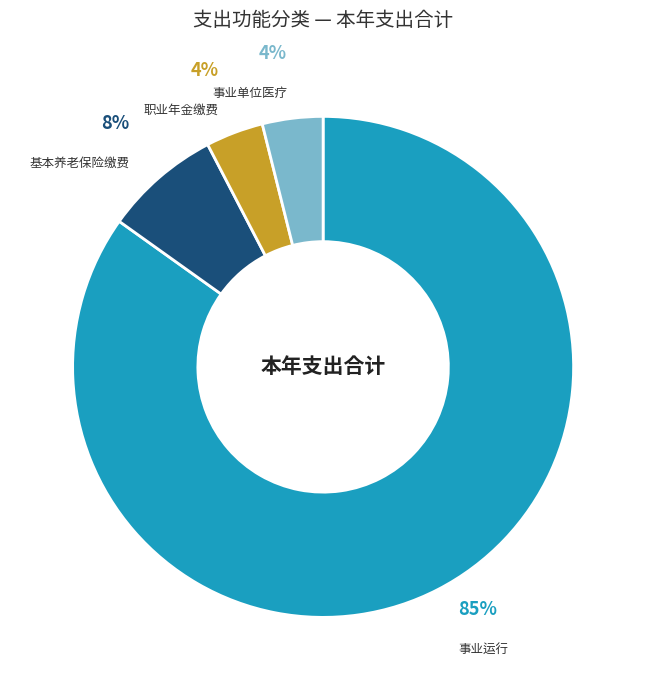

What is the largest slice in the pie chart?

事业运行